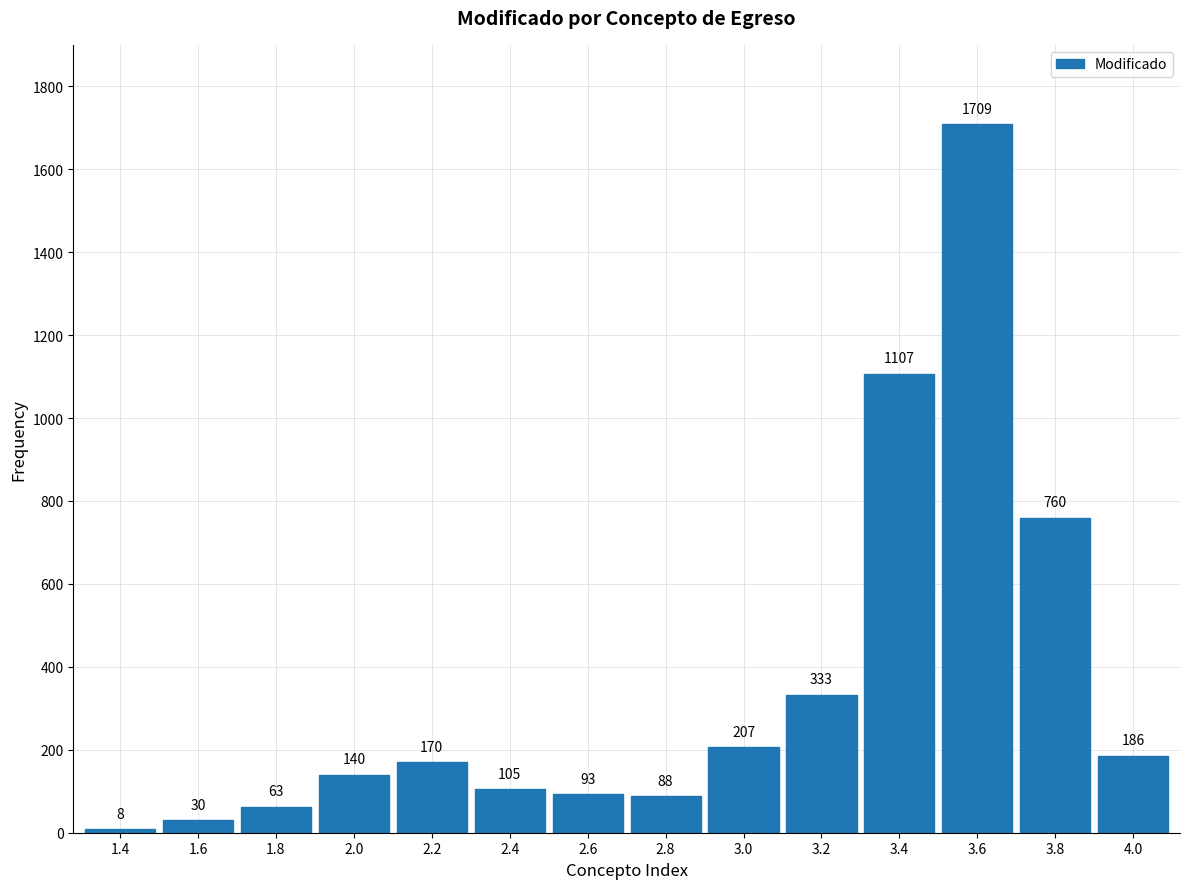

Reading left to right, what are all the values shown in this chart?

1.4=8	1.6=30	1.8=63	2.0=140	2.2=170	2.4=105	2.6=93	2.8=88	3.0=207	3.2=333	3.4=1107	3.6=1709	3.8=760	4.0=186